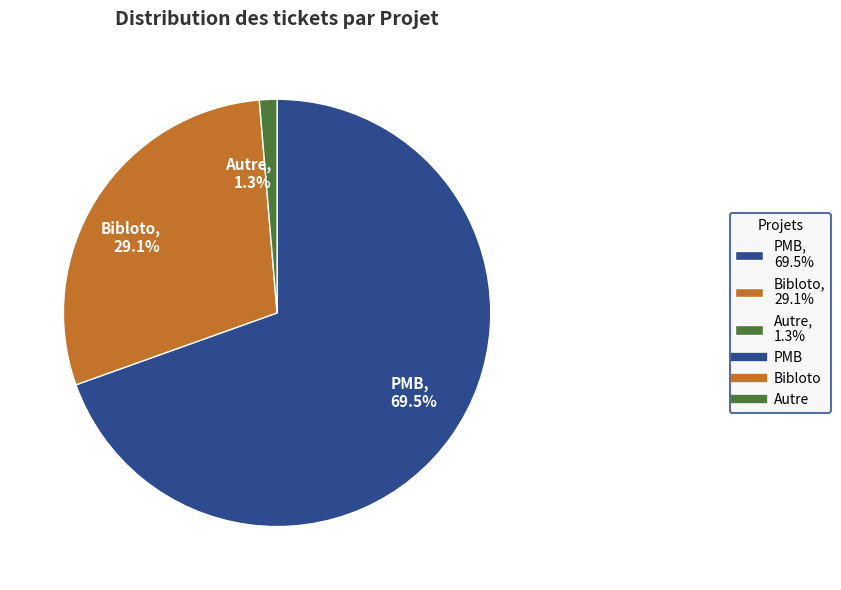

Which category accounts for the majority?

PMB